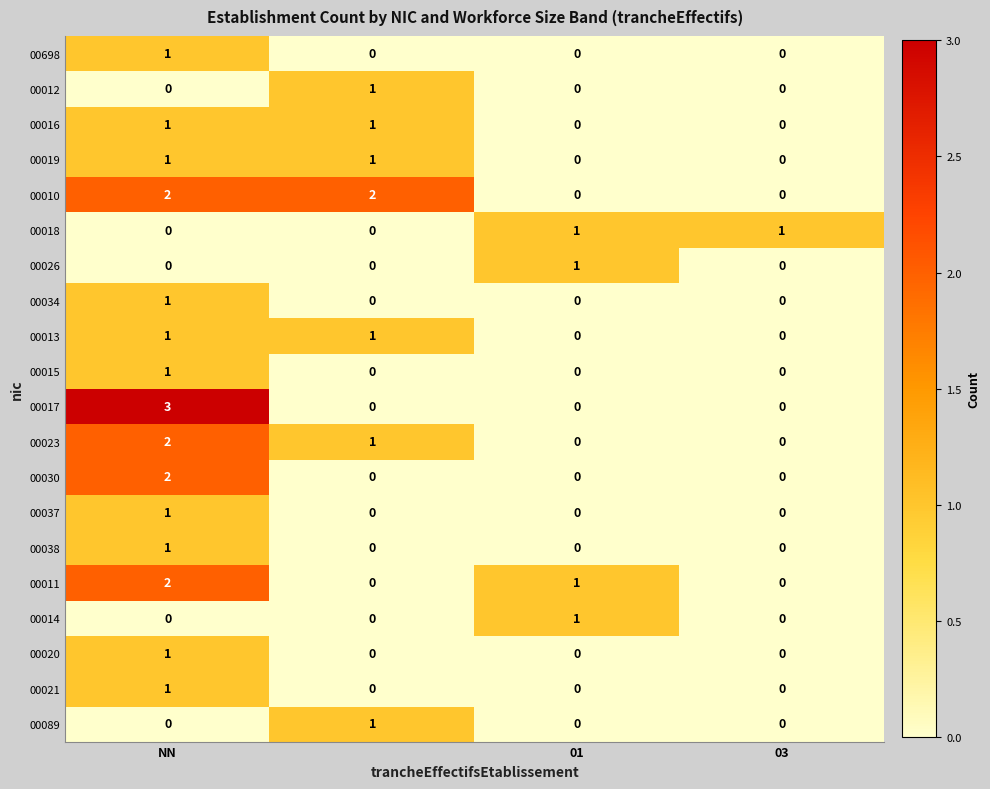

Count the 00030 values in the range 0 to 2.

4